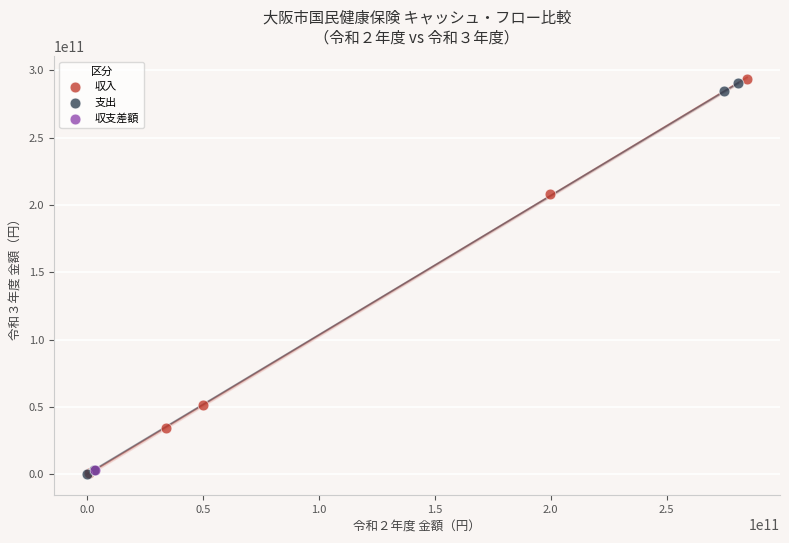

Which series reaches the maximum Y coordinate?

収入